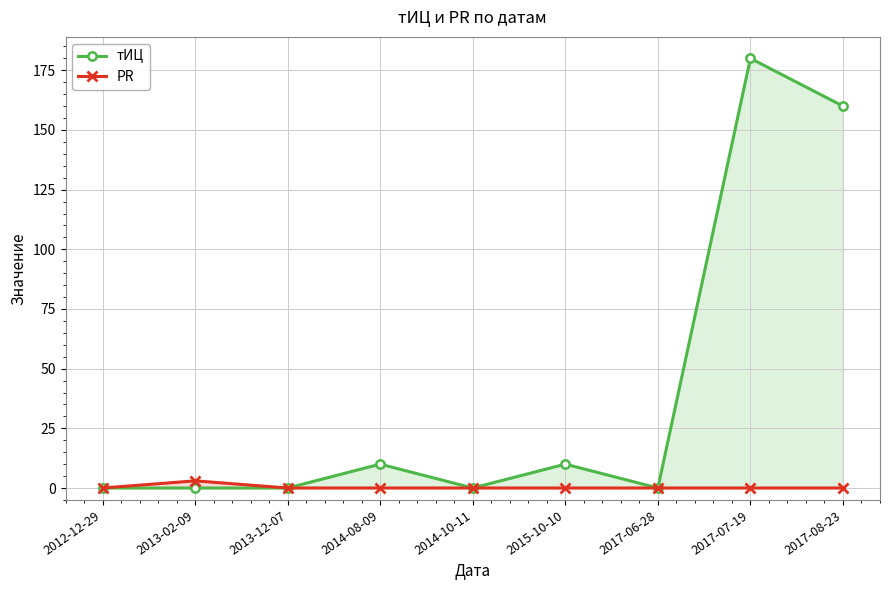

True or false: PR has more than 0 points higher than both neighbors.

True